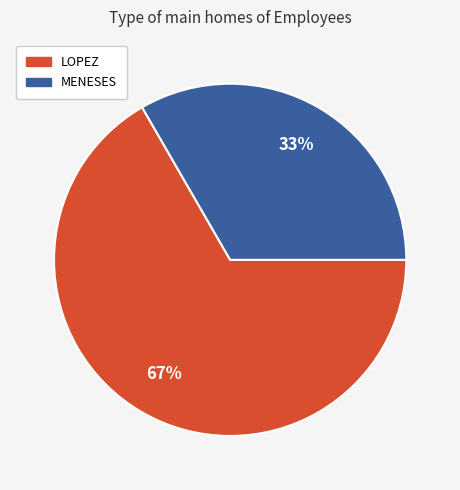

Is there a majority slice in this chart?

Yes